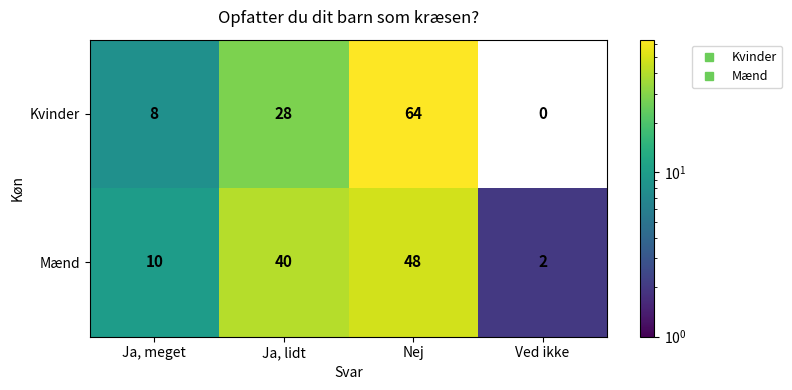

Rank the series at Nej from lowest to highest value.

Mænd, Kvinder